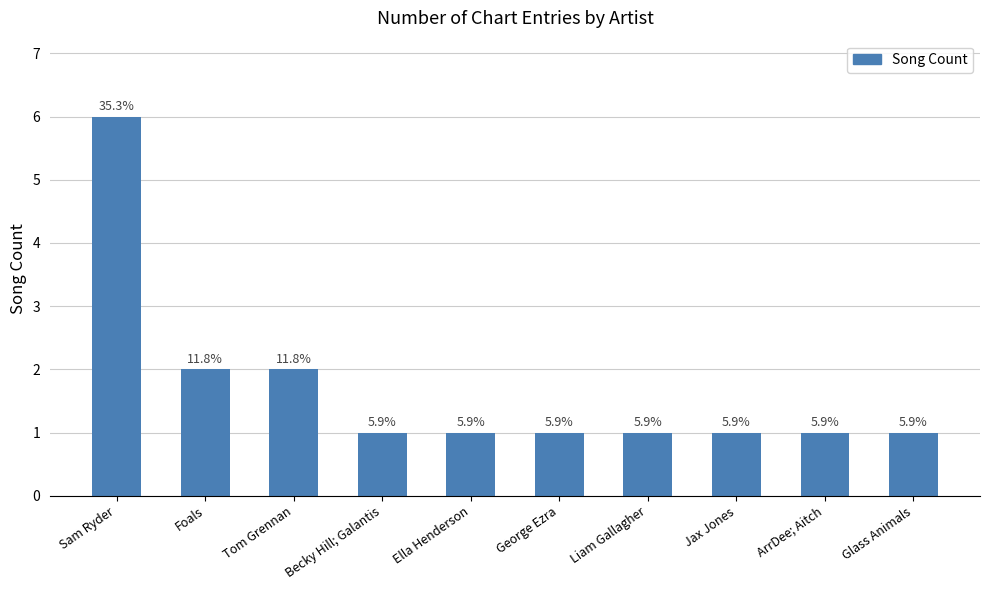

What is the approximate value at Sam Ryder?

6